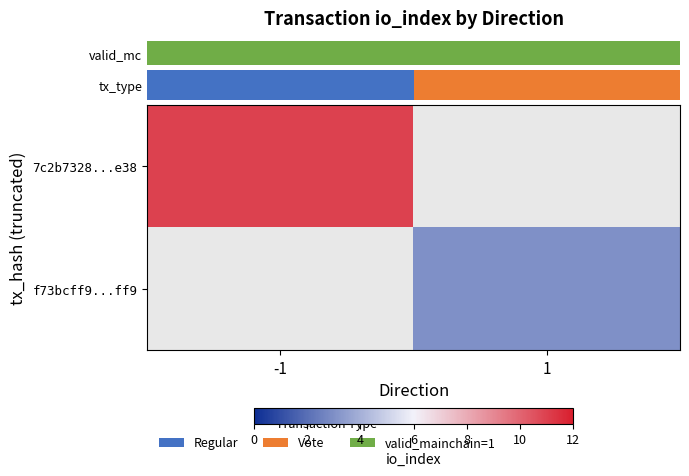

Is it true that row_0 equals 15.5 at -1?

False